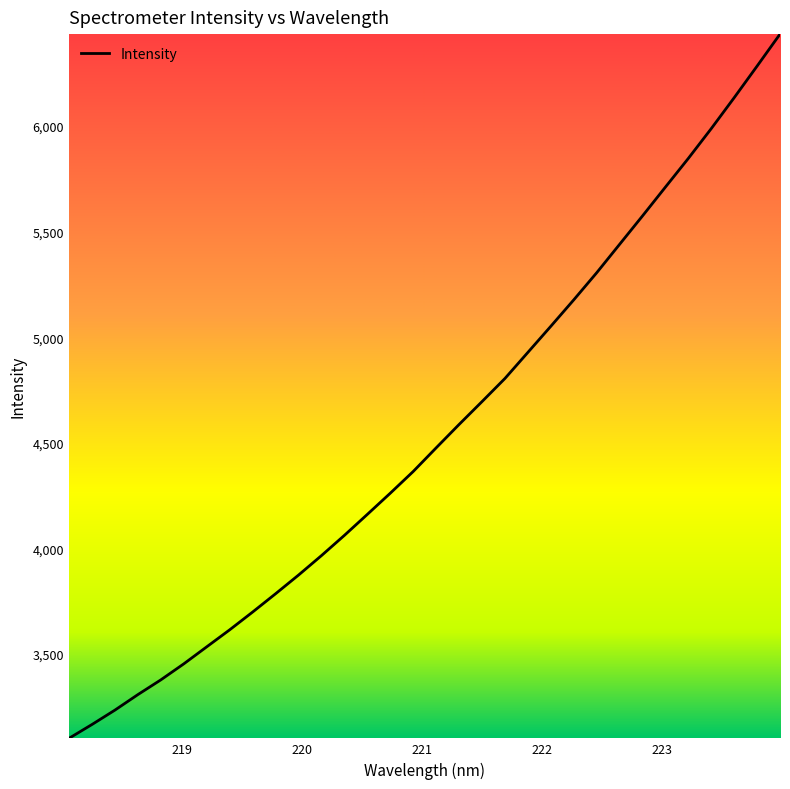

What is the smallest value displayed?

3101.1